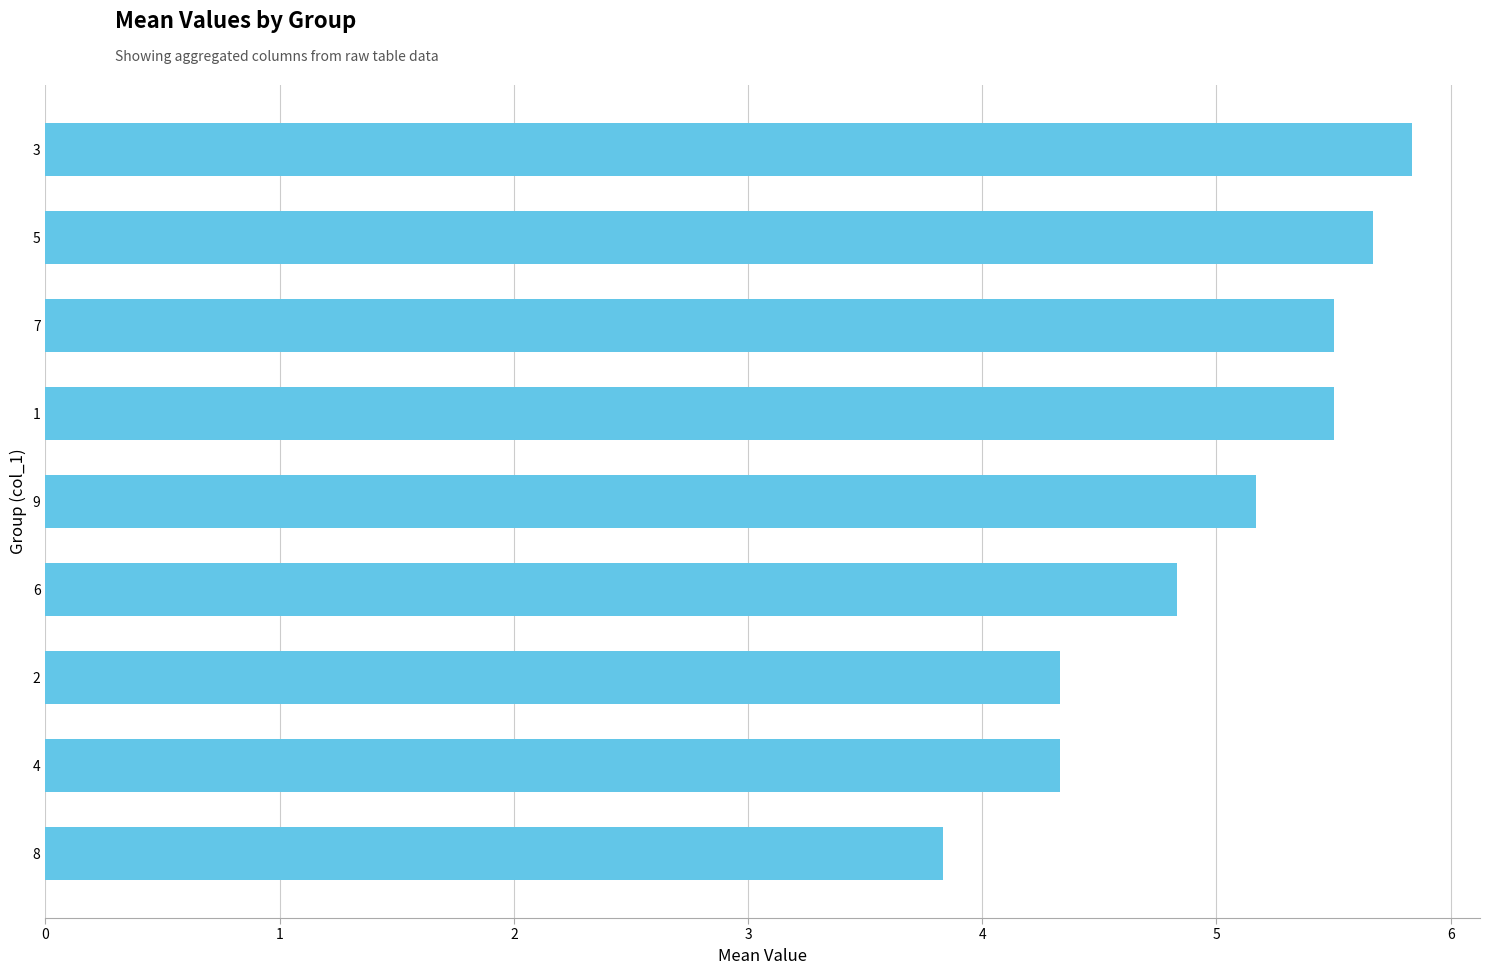

Are the bars horizontal?

Yes